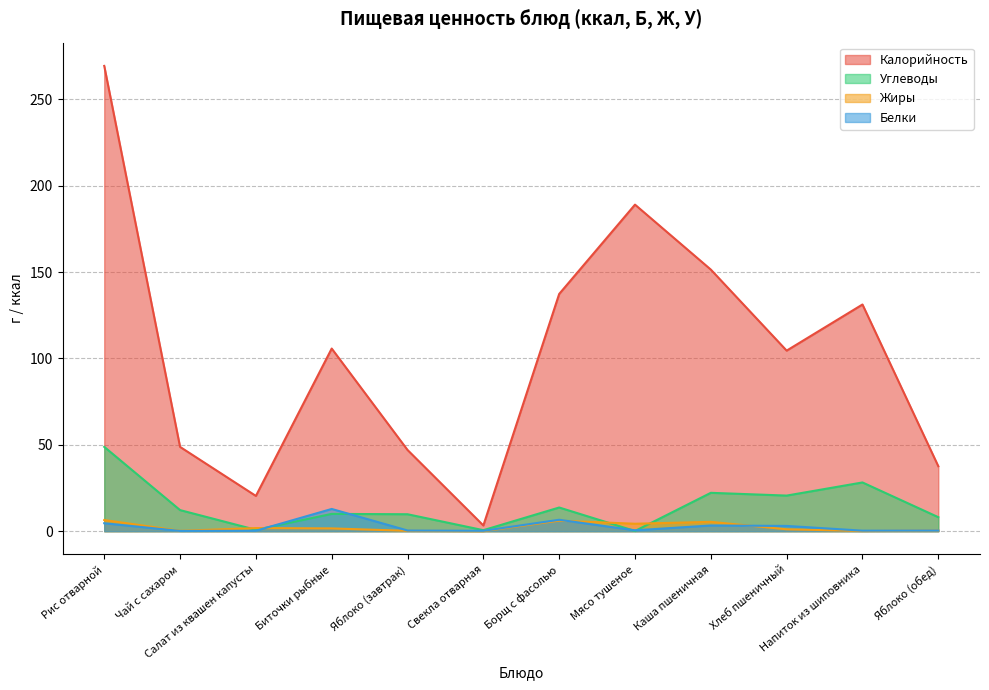

What is the value of the Белки point at the 10th from the left?

3.0